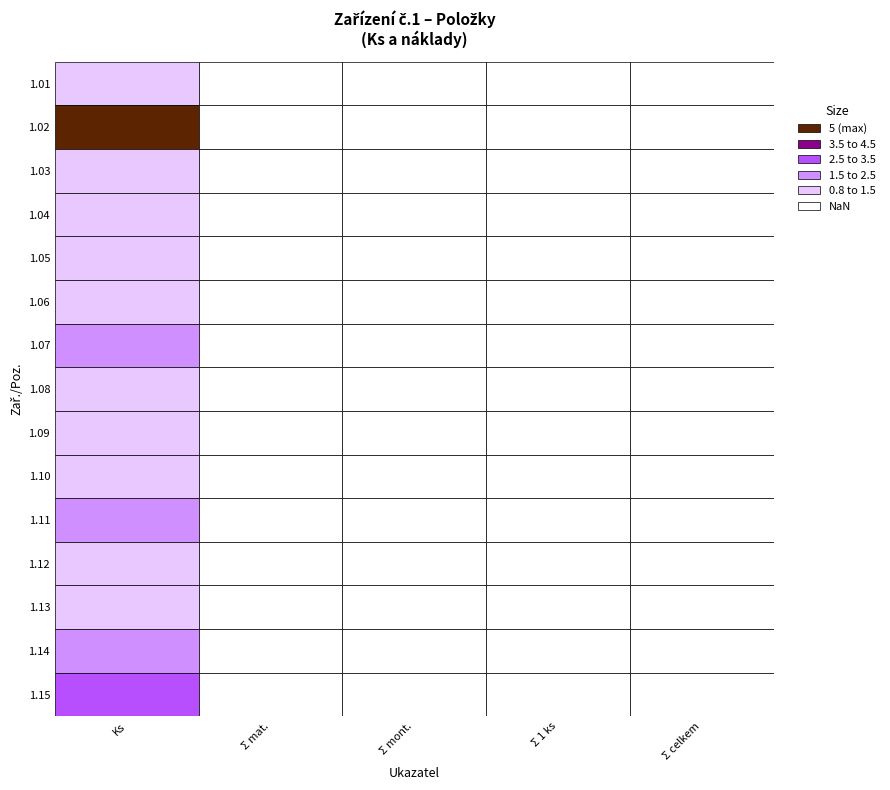

At Σ mont., list the series in order from smallest to largest.

1.01, 1.02, 1.03, 1.04, 1.05, 1.06, 1.07, 1.08, 1.09, 1.10, 1.11, 1.12, 1.13, 1.14, 1.15